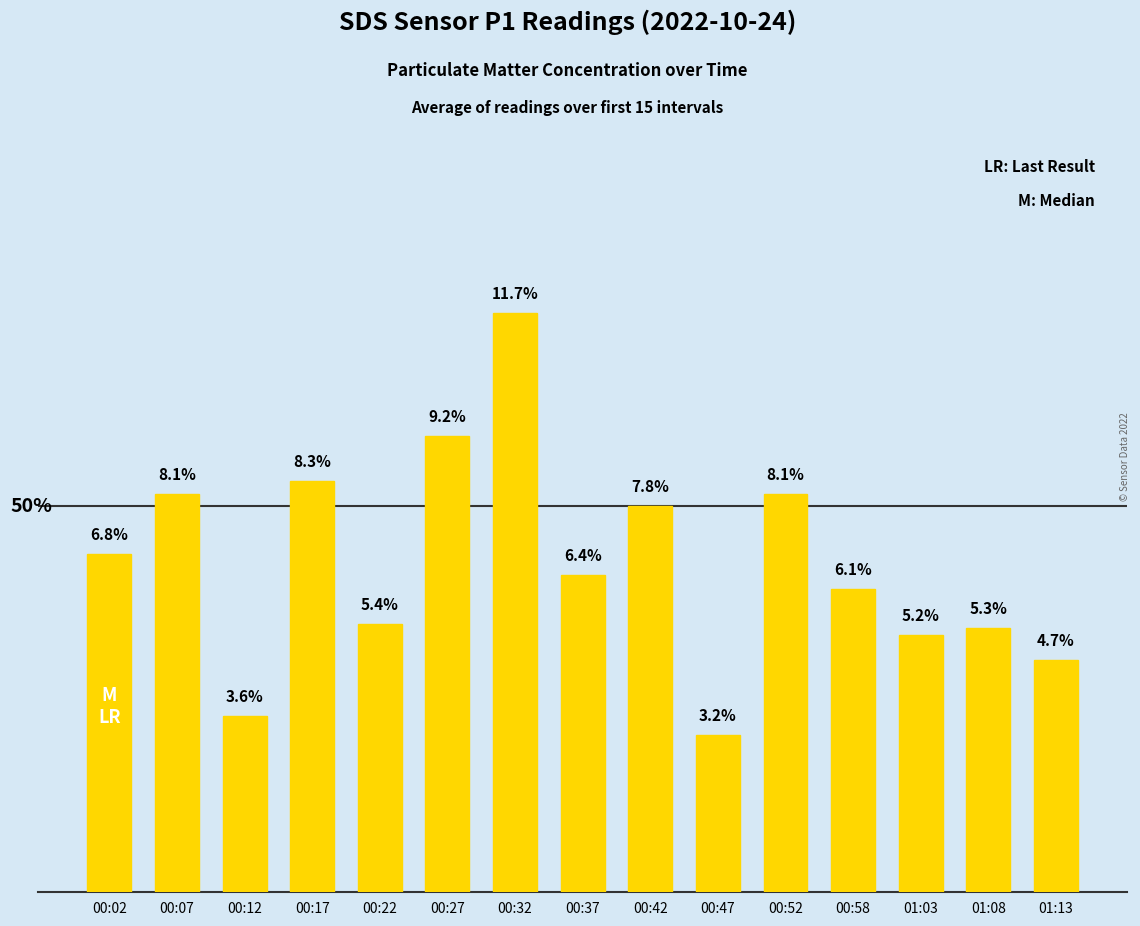

Are the bars grouped side by side (vs. stacked)?

No